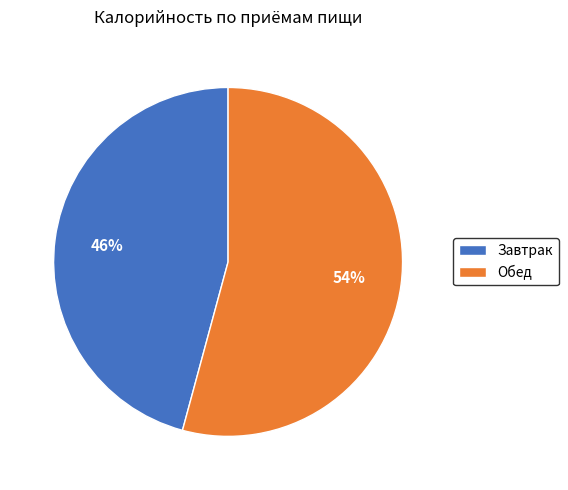

Is Завтрак the majority of the pie?

No